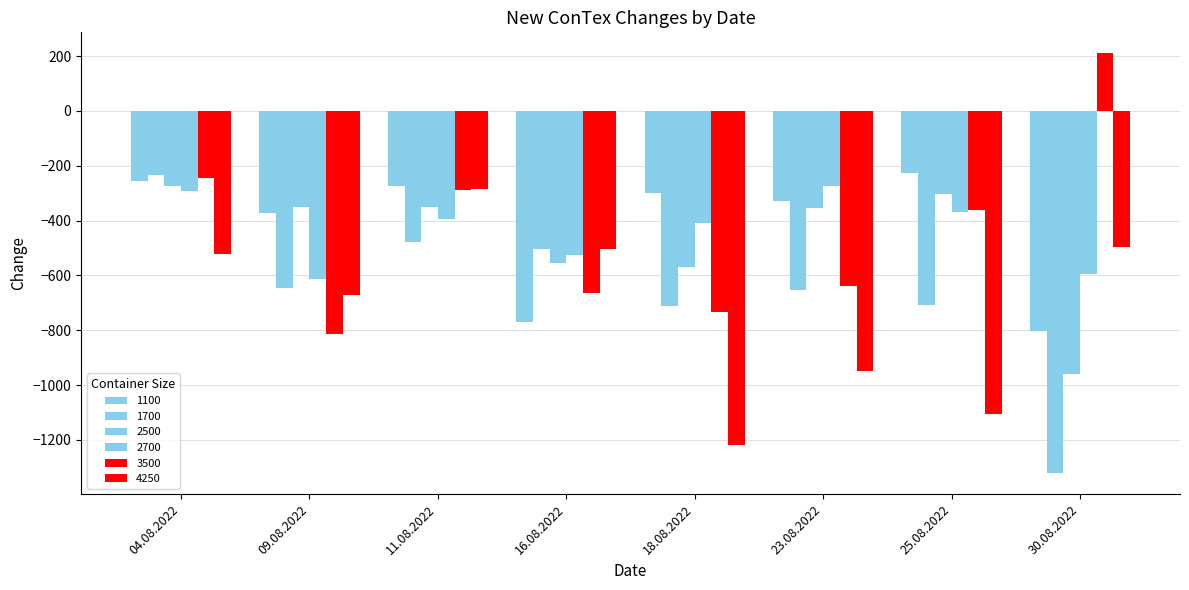

Which category has the highest value across all series?

30.08.2022